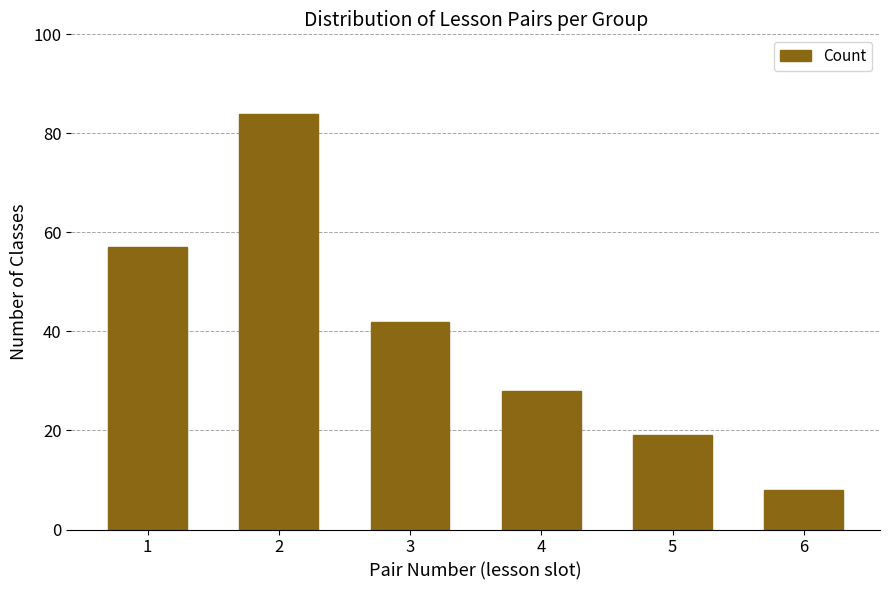

Reading left to right, transcribe all the data shown in this chart.

57	84	42	28	19	8